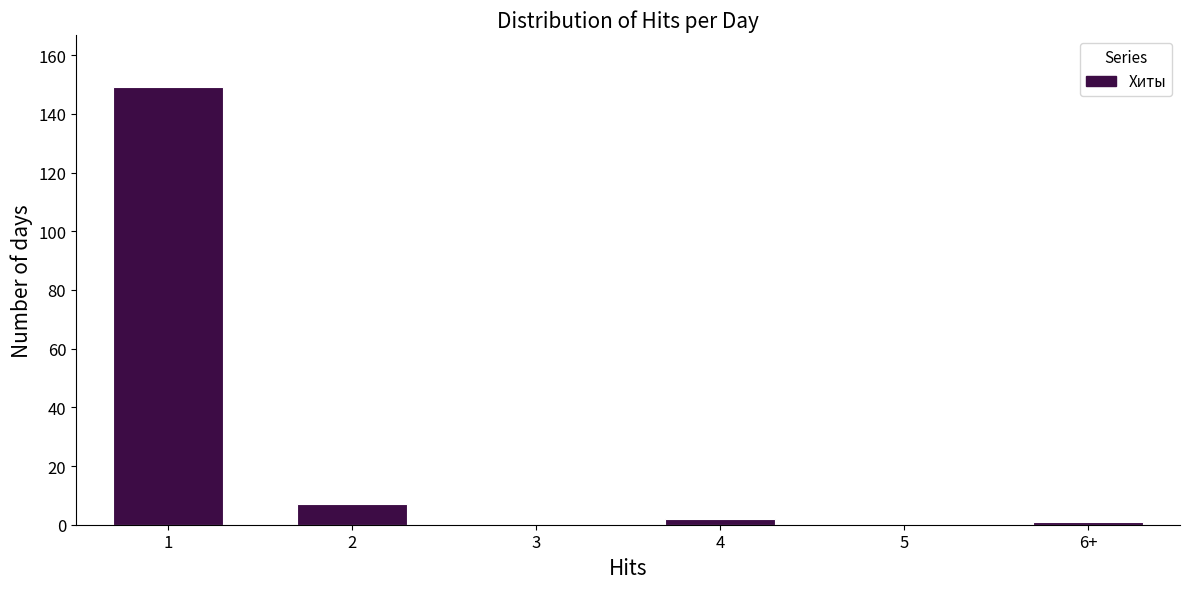

Reading right to left, what are all the values shown in this chart?

6+=1	5=0	4=2	3=0	2=7	1=149